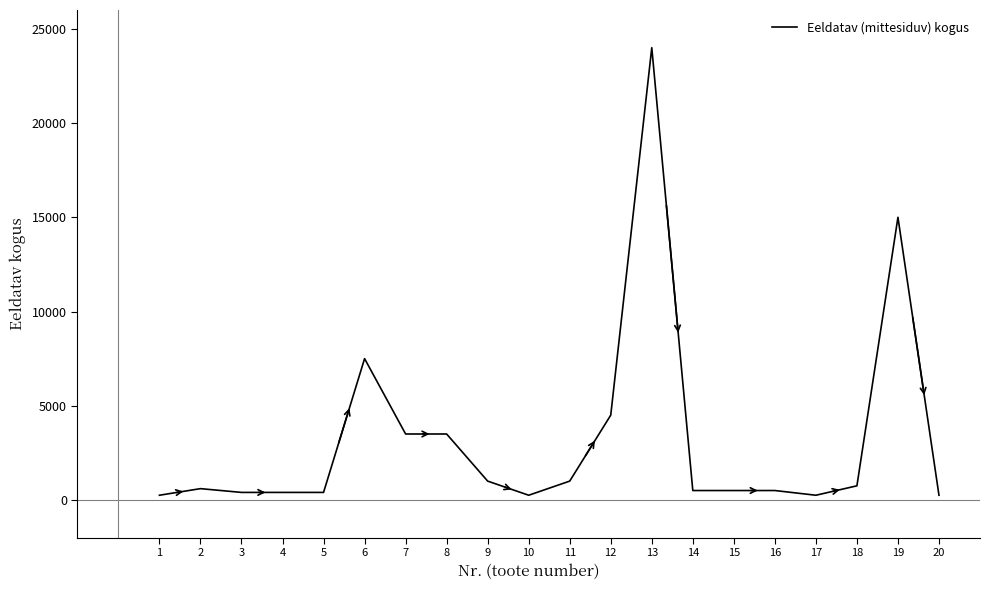

Is it true that the value at 8 is 3500?

True